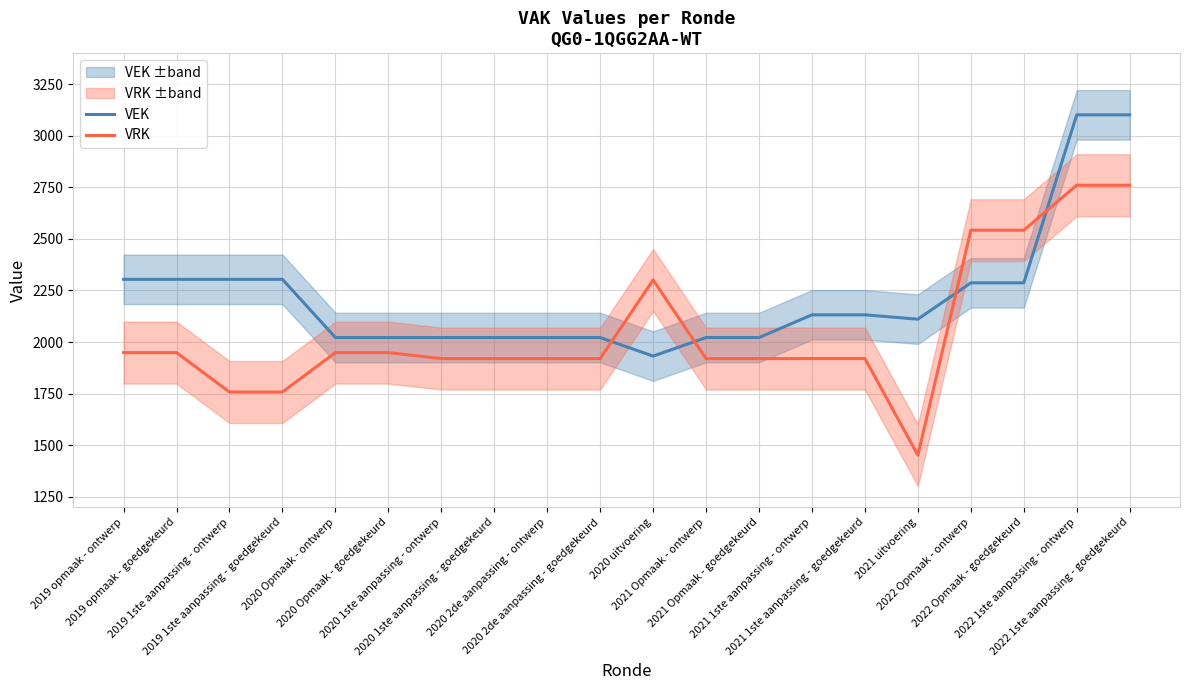

What is the highest value of the VRK series?

2760